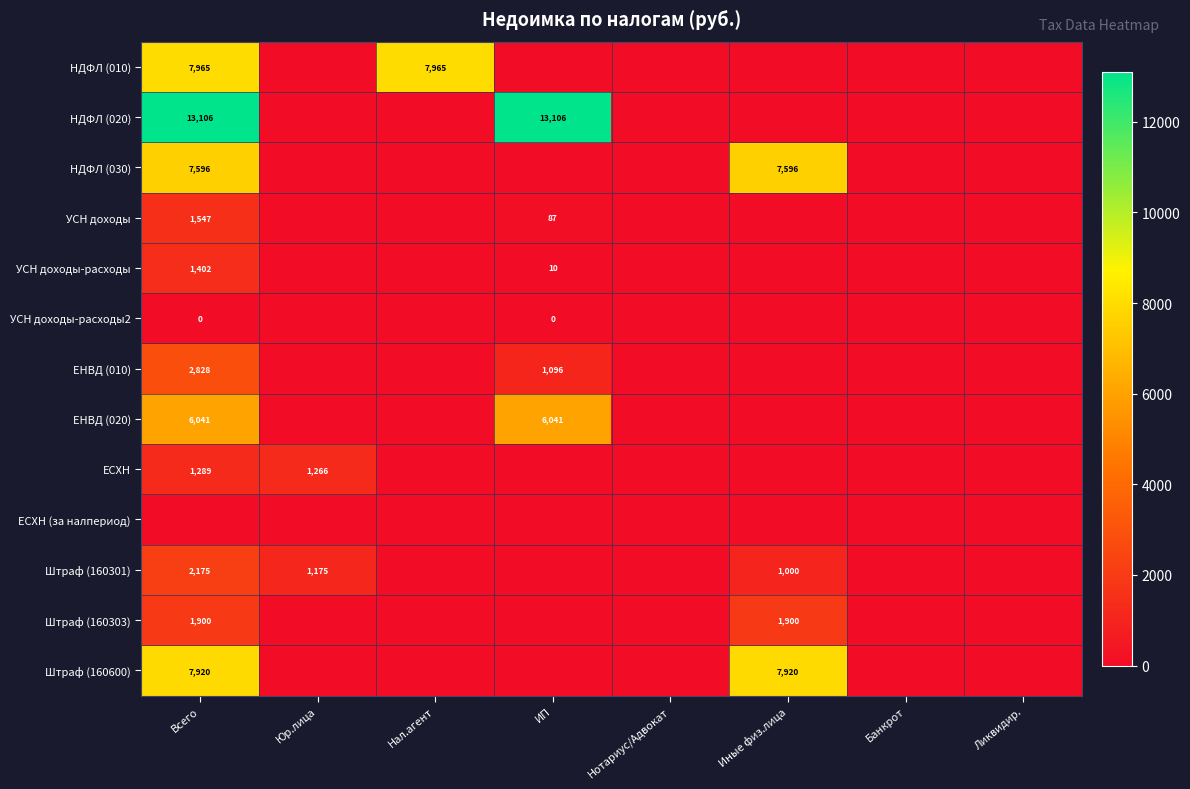

The НДФЛ (030) series shows 4386.6 at Иные физ.лица. True or false?

False